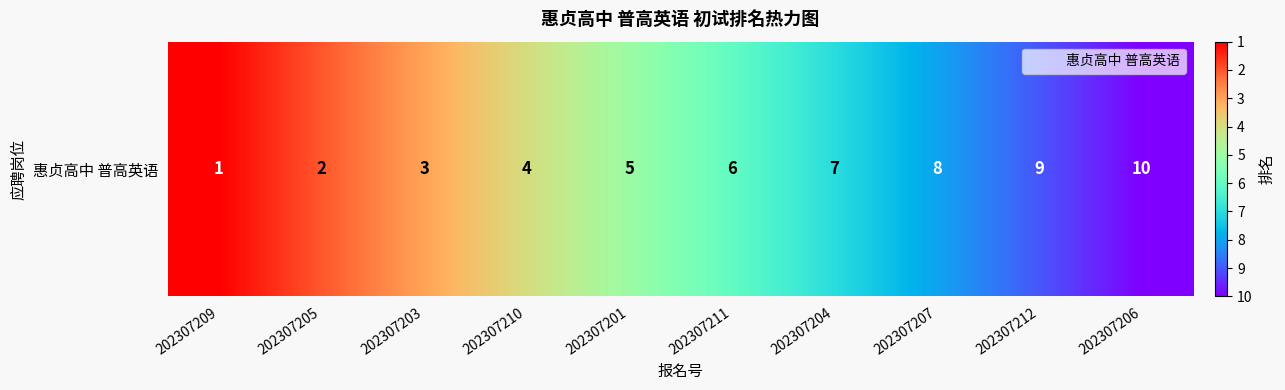

Approximately how many times larger is the value at 202307207 compared to 202307210?

2.0